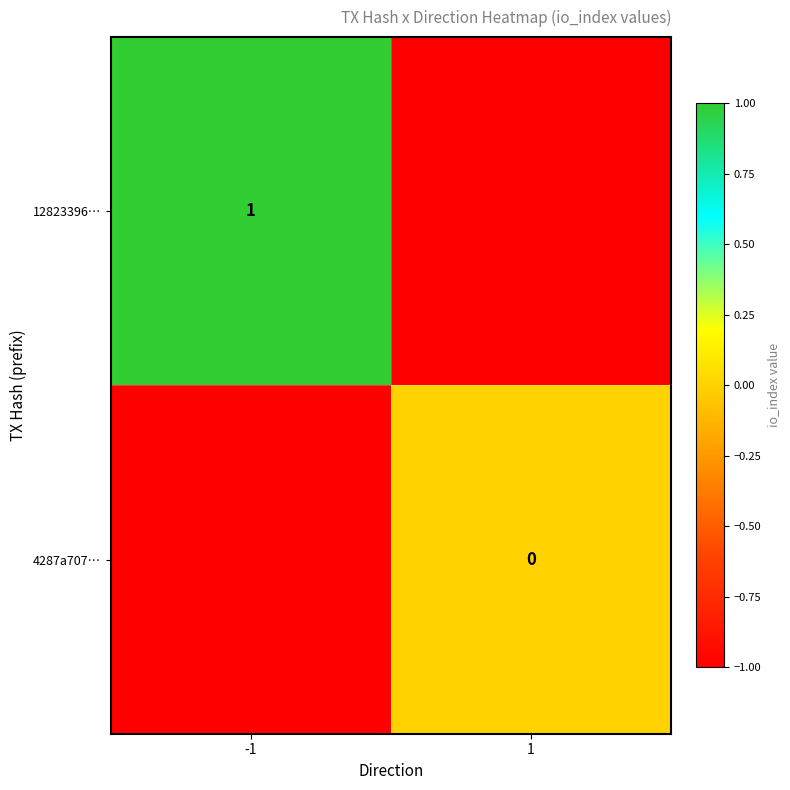

Is it true that 12823396… equals 1 at -1?

True